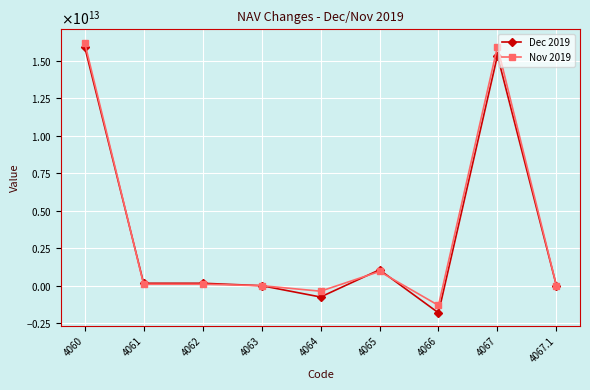

Is this an area chart (filled region under the line)?

No